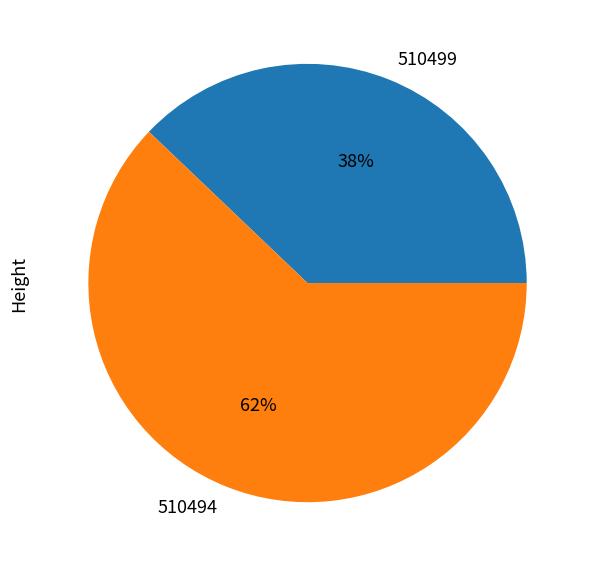

Which has a higher value, 510499 or 510494?

510494